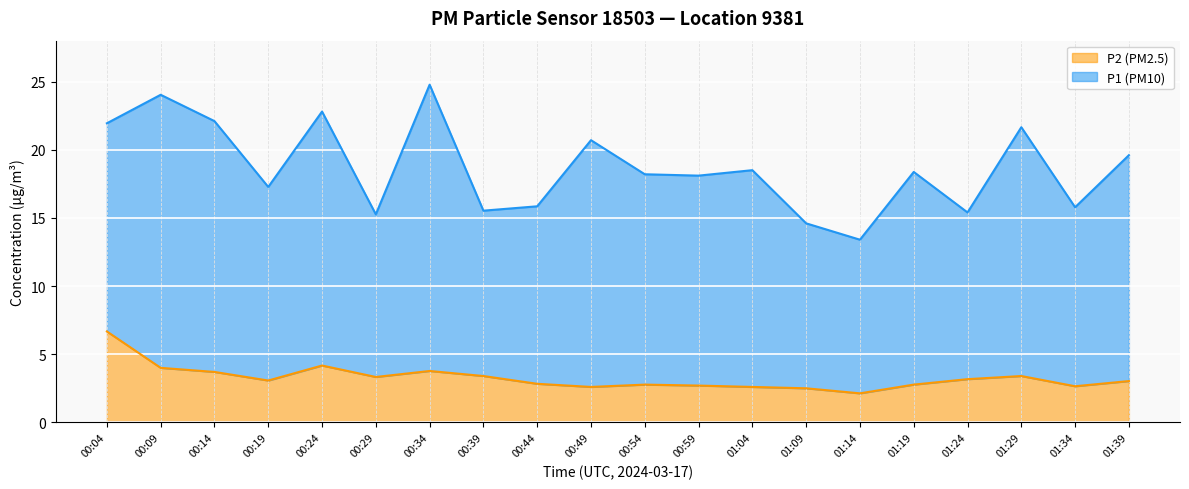

What is the label of the 9th point from the left?

00:44